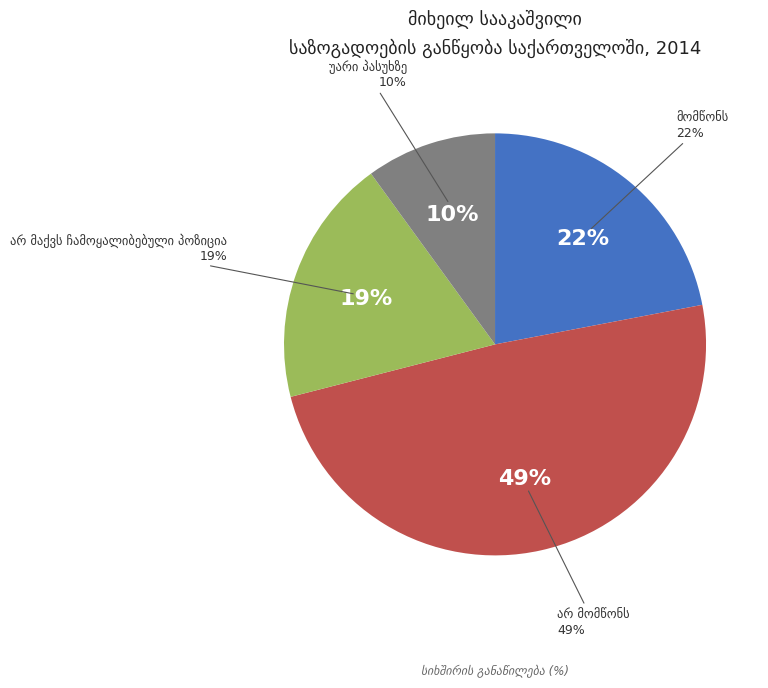

To the nearest percent, what is the difference between the largest and smallest slice percentages?

39%